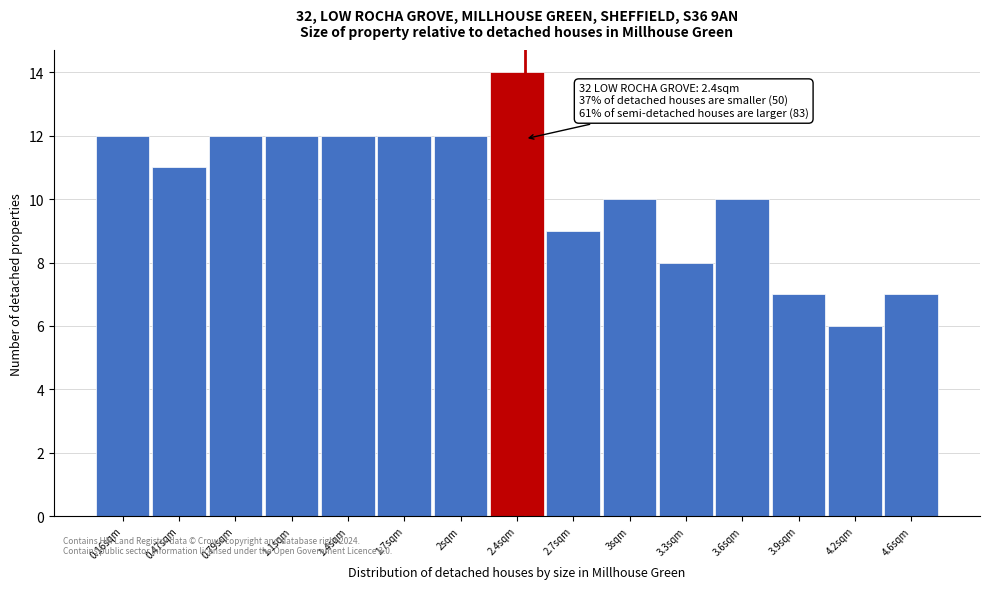

Over which range of the x-axis is the bar tallest?

2.20 to 2.50